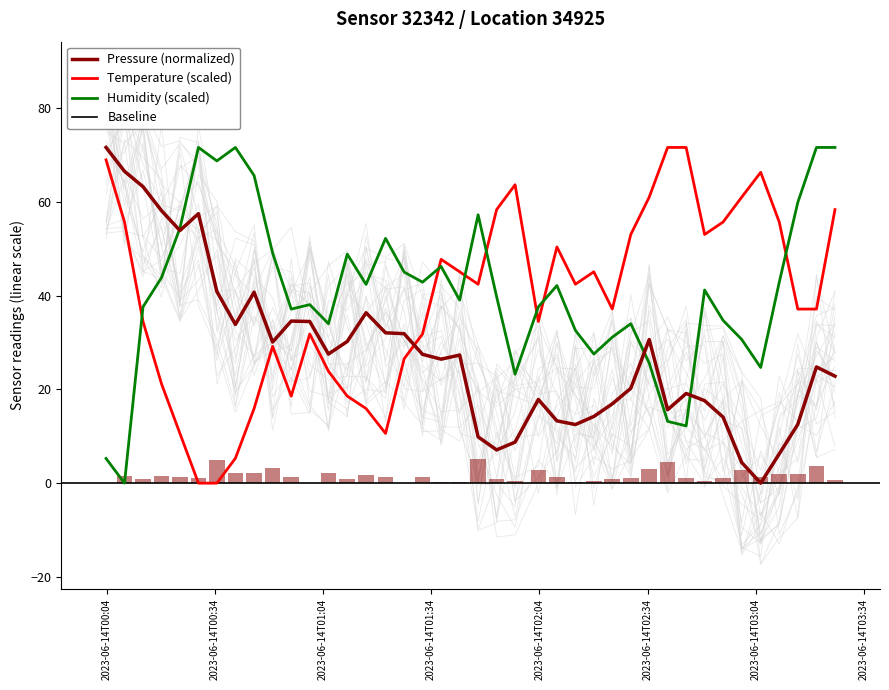

List the series in order of their peak value, lowest first.

pressure, temperature, humidity